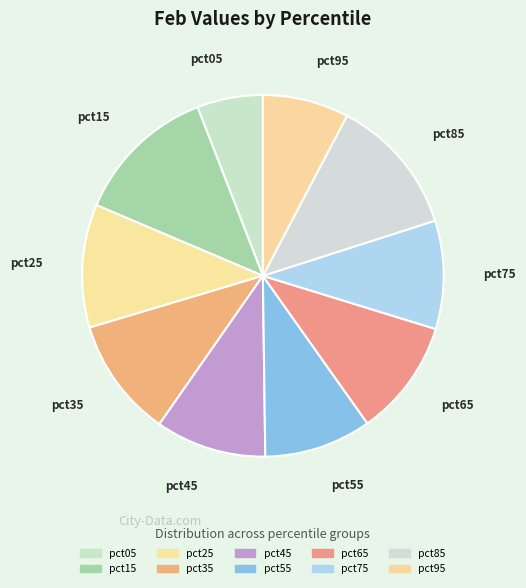

To the nearest percent, what is the difference between the largest and smallest slice percentages?

7%